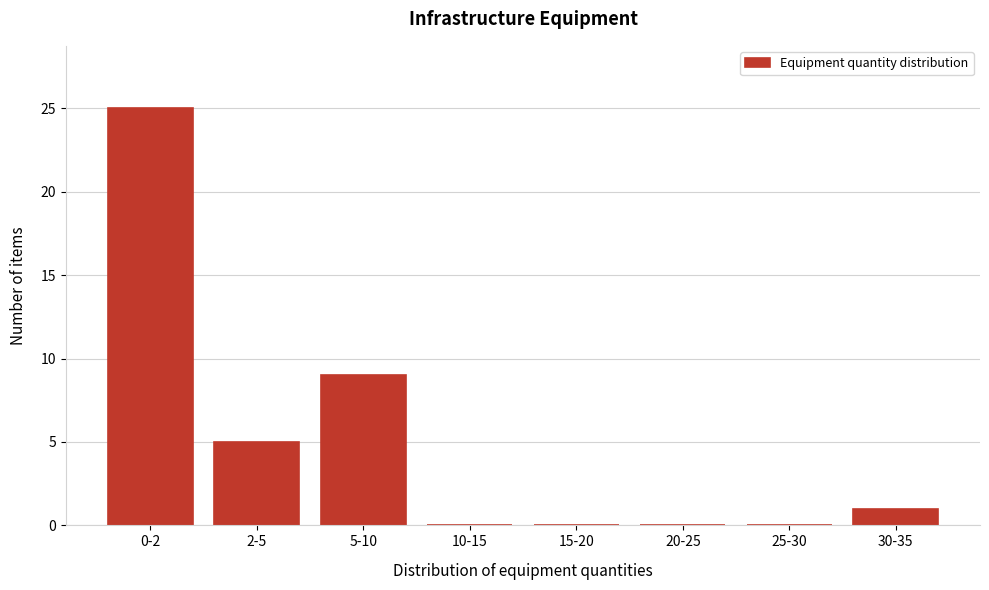

Reading left to right, extract all data points from this chart.

0-2=25	2-5=5	5-10=9	10-15=0	15-20=0	20-25=0	25-30=0	30-35=1